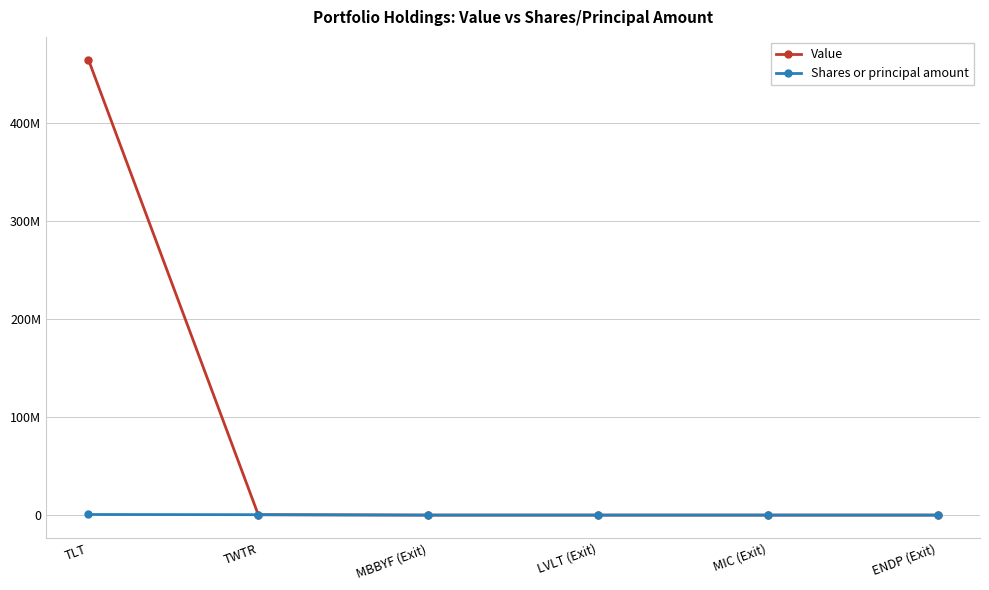

What is the average value of the Value series?

77448572